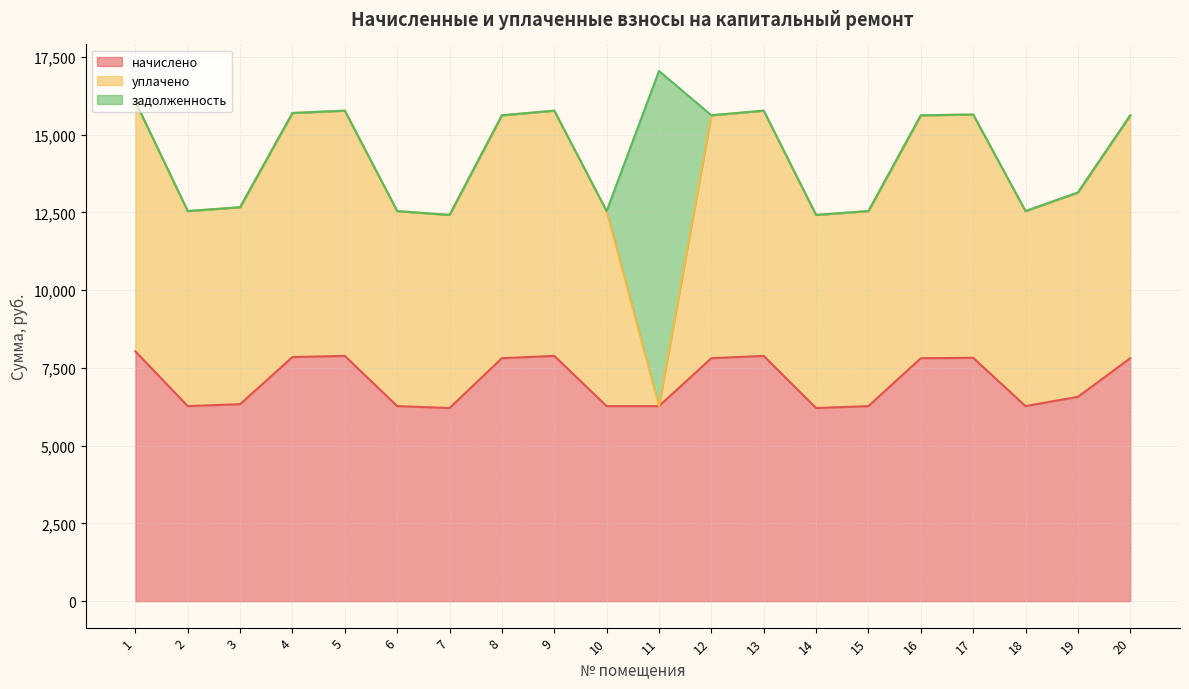

Is it true that задолженность equals 6284.0 at 19?

False